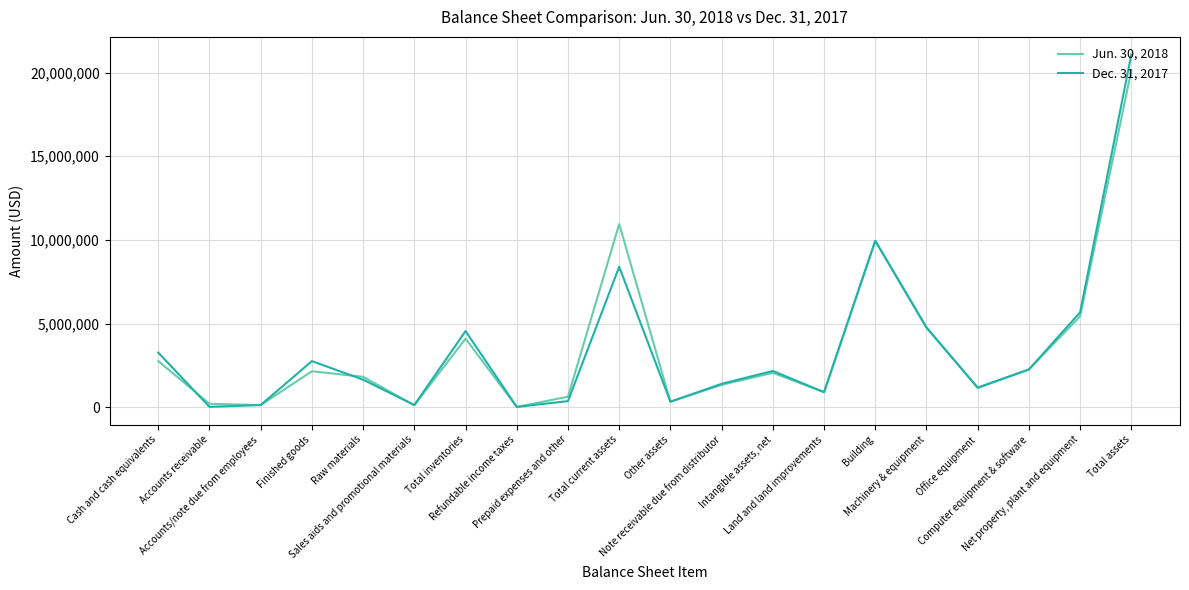

Which series has the largest range (max minus min)?

Dec. 31, 2017